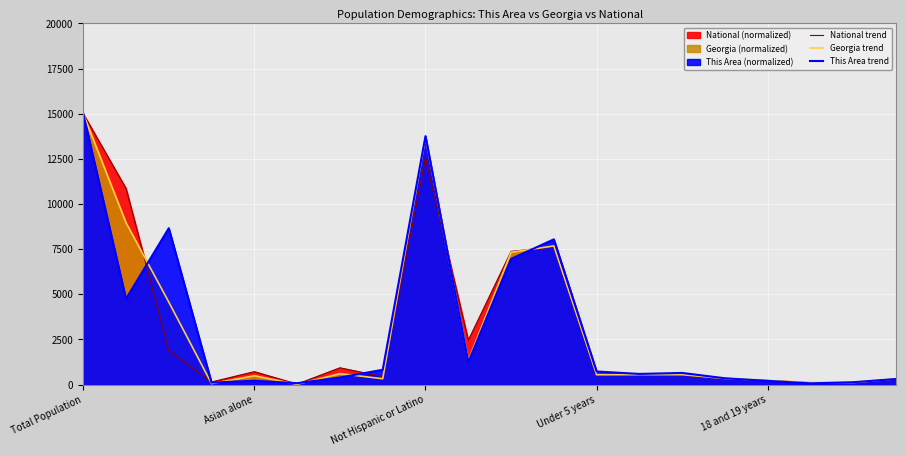

What is the sum of the Georgia trend values at 18 and 18 and 19 years?

594.4